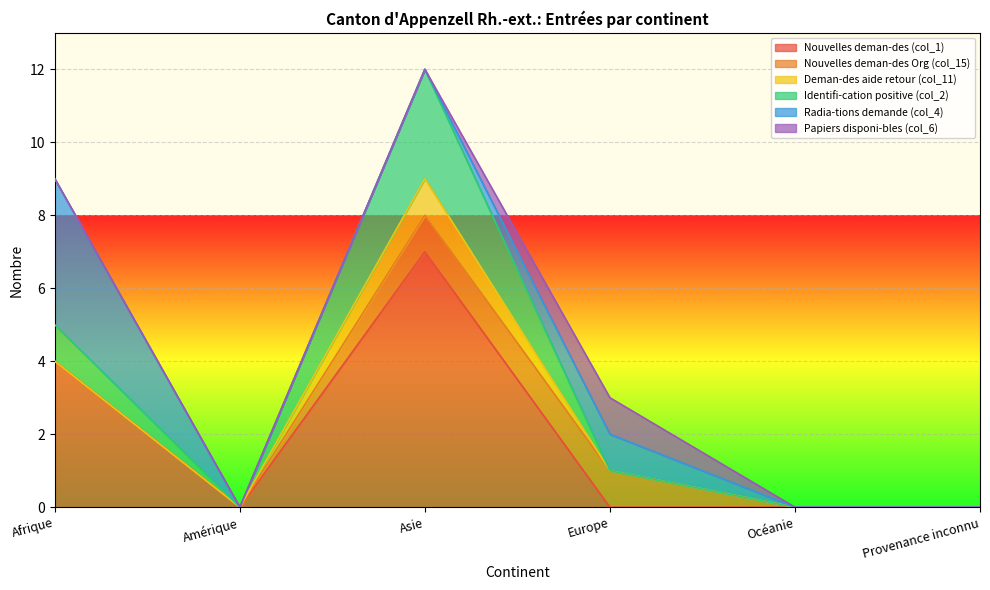

True or false: Identifi-cation positive (col_2) has more than 2 interior local peaks.

False